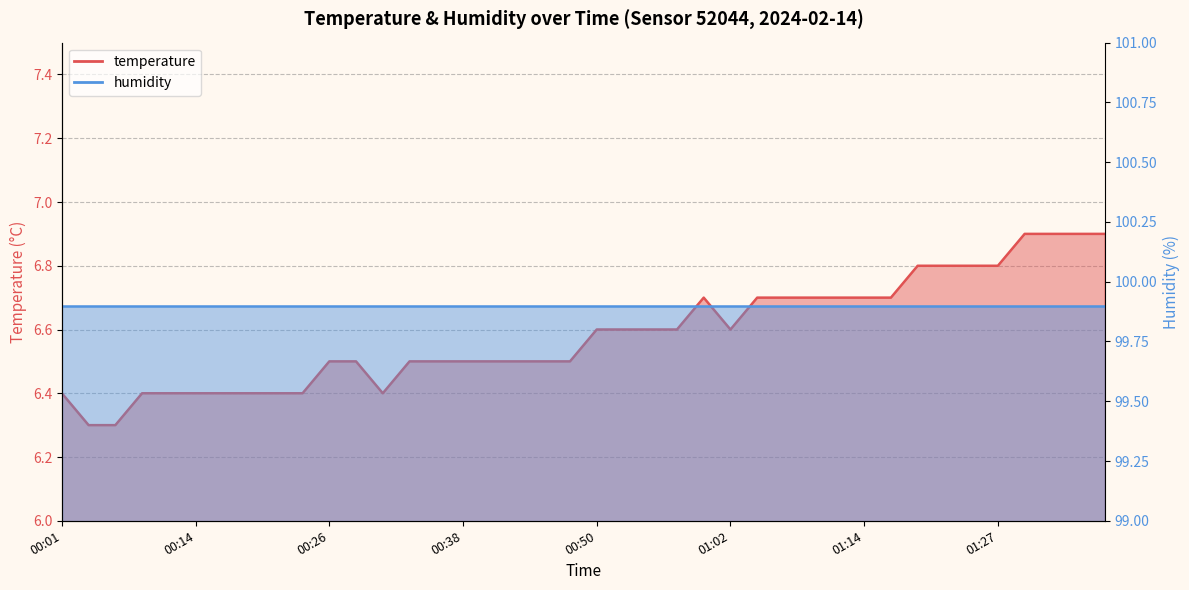

What is the label of the 29th point from the right?

00:28